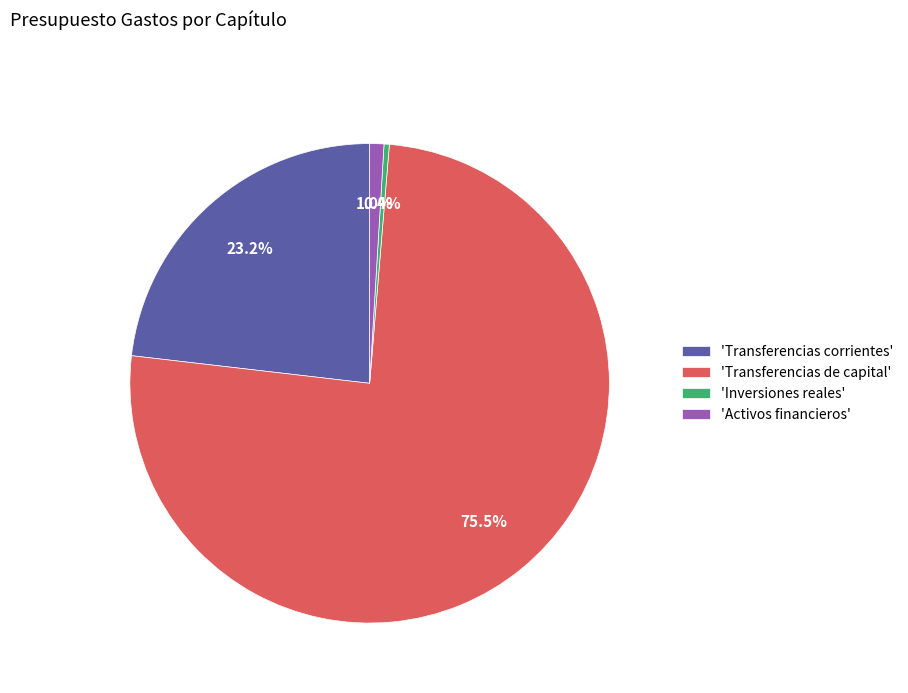

Between 'Activos financieros' and 'Transferencias corrientes', which is larger?

'Transferencias corrientes'